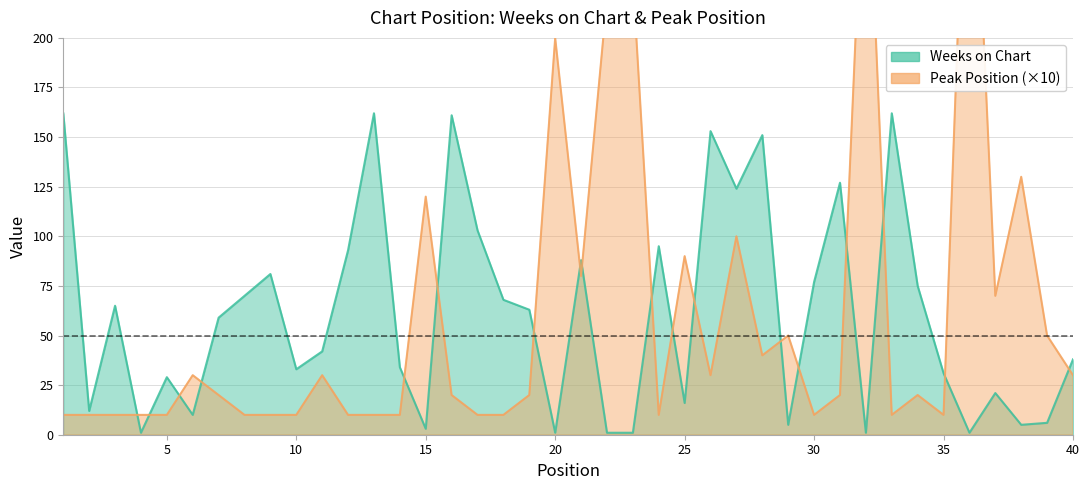

List the series in order of their peak value, highest first.

Peak Position, Weeks on Chart